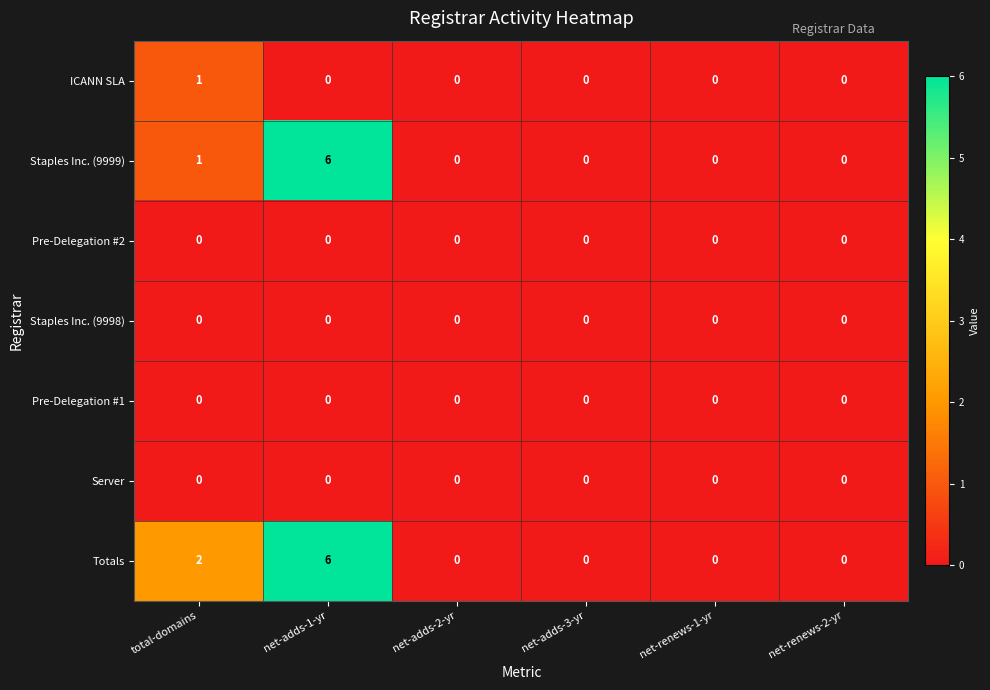

At which label is Totals closest to 3?

total-domains